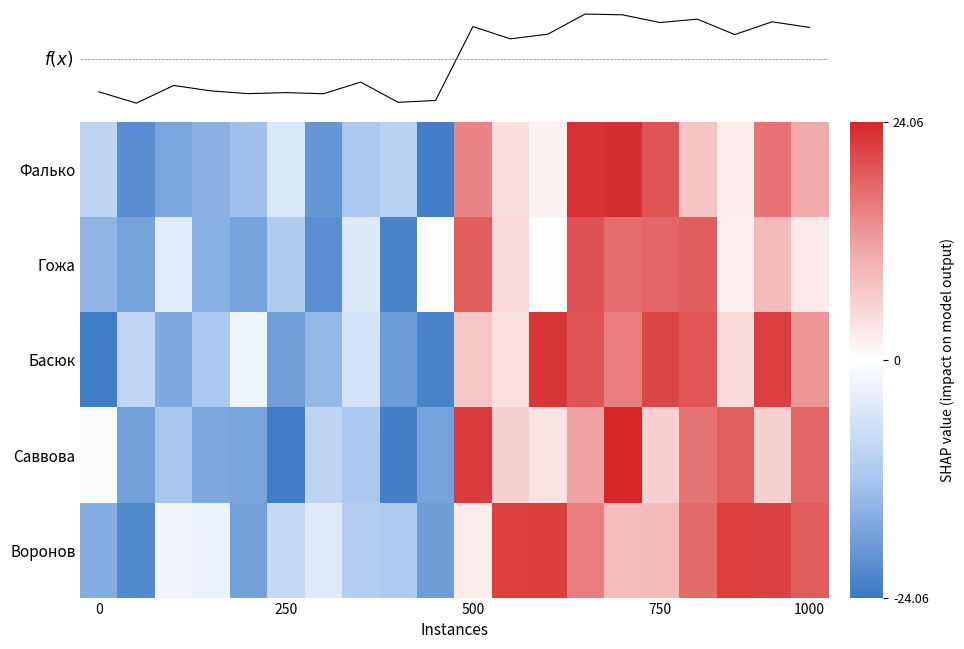

Reading left to right, what are all the values shown in this chart?

Фалько: -9.3	-20.7	-17.0	-15.2	-13.1	-5.2	-19.3	-11.7	-9.8	-22.9	14.6	4.1	1.6	22.8	23.2	19.5	7.3	2.3	16.5	10.6
Гожа: -14.7	-17.5	-4.1	-15.5	-17.3	-11.0	-20.7	-4.8	-22.3	-0.3	18.6	4.8	0.1	19.6	17.0	17.5	18.6	1.8	8.6	2.8
Басюк: -23.3	-8.7	-16.5	-11.8	-2.2	-18.1	-14.2	-5.9	-18.6	-22.2	7.0	3.9	22.4	19.4	15.2	21.0	19.3	4.5	21.5	13.0
Саввова: -0.9	-18.0	-12.1	-16.8	-17.2	-23.2	-9.4	-12.0	-22.8	-17.4	21.9	5.8	3.5	11.8	23.7	5.8	16.2	18.3	5.7	17.5
Воронов: -15.9	-21.3	-1.8	-3.0	-17.9	-8.2	-4.4	-10.7	-11.3	-18.2	2.2	21.6	21.7	15.2	8.2	8.4	17.5	21.6	21.3	18.8